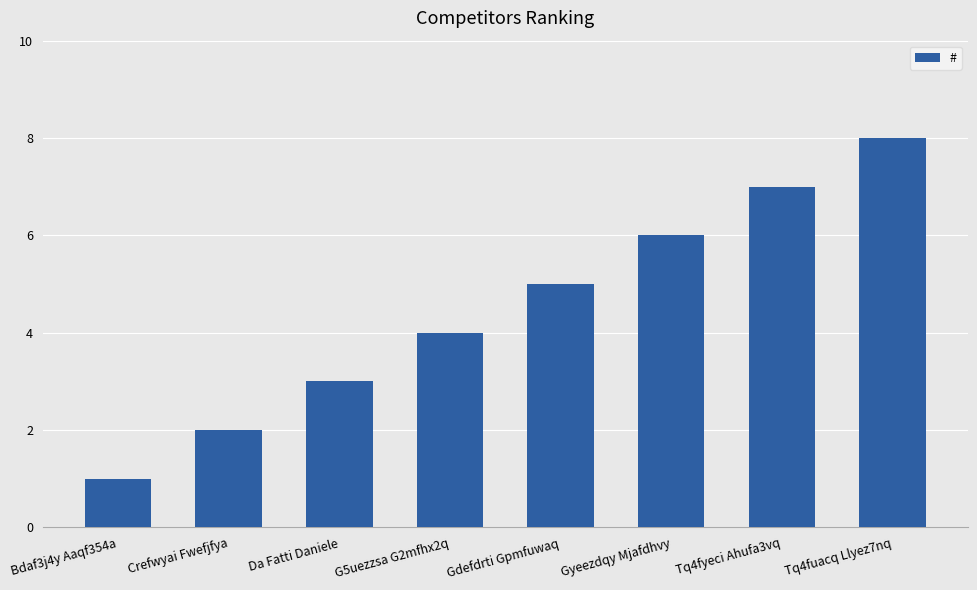

Rank the categories by value from lowest to highest.

Bdaf3j4y Aaqf354a, Crefwyai Fwefjfya, Da Fatti Daniele, G5uezzsa G2mfhx2q, Gdefdrti Gpmfuwaq, Gyeezdqy Mjafdhvy, Tq4fyeci Ahufa3vq, Tq4fuacq Llyez7nq